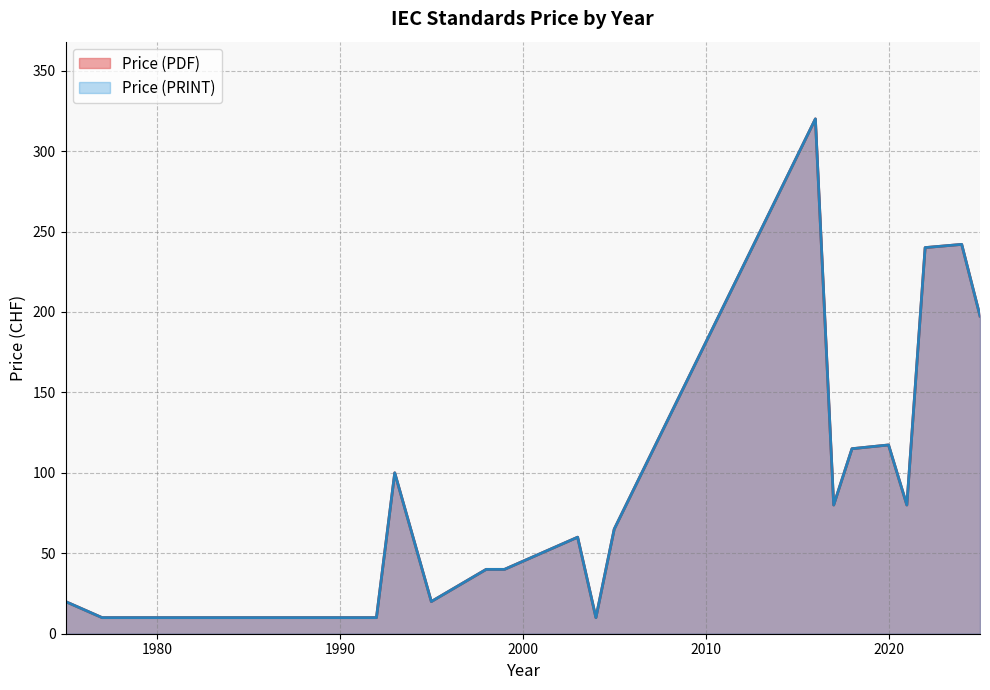

Which series has the widest spread of values?

Price (PDF)